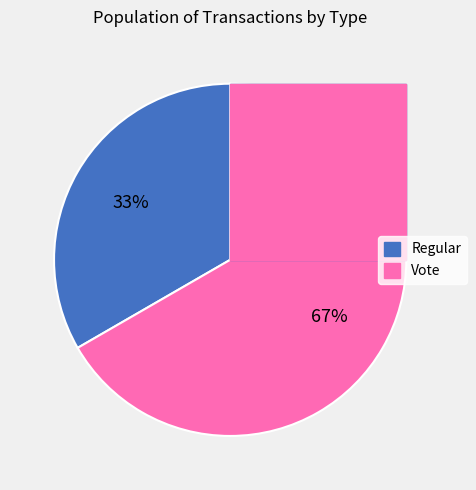

Approximately how many times larger is the value at Regular compared to Vote?

0.5